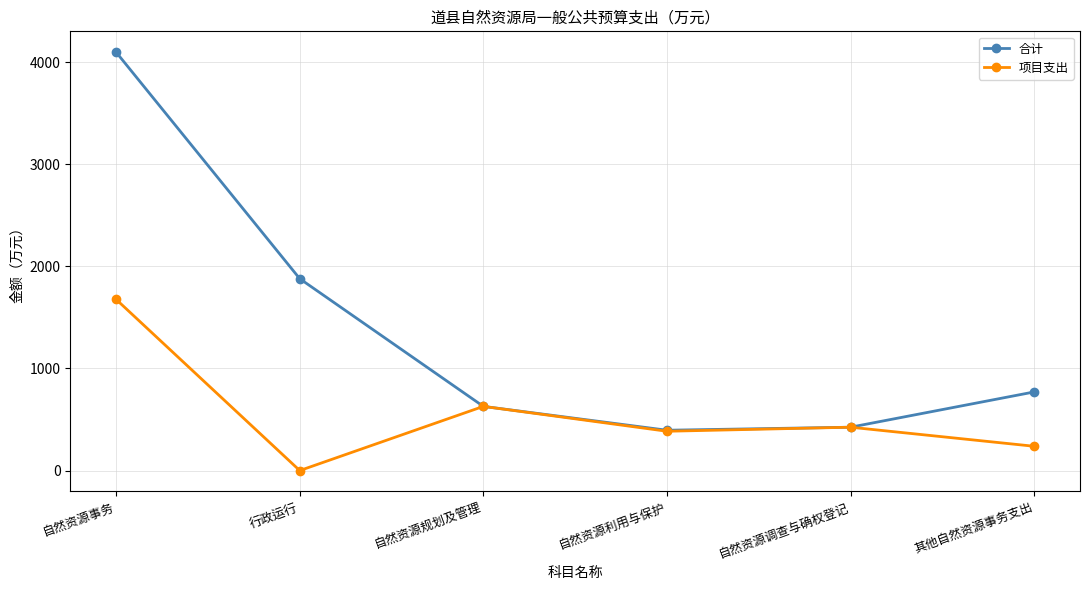

What is the sum of all 项目支出 values?

3352.6